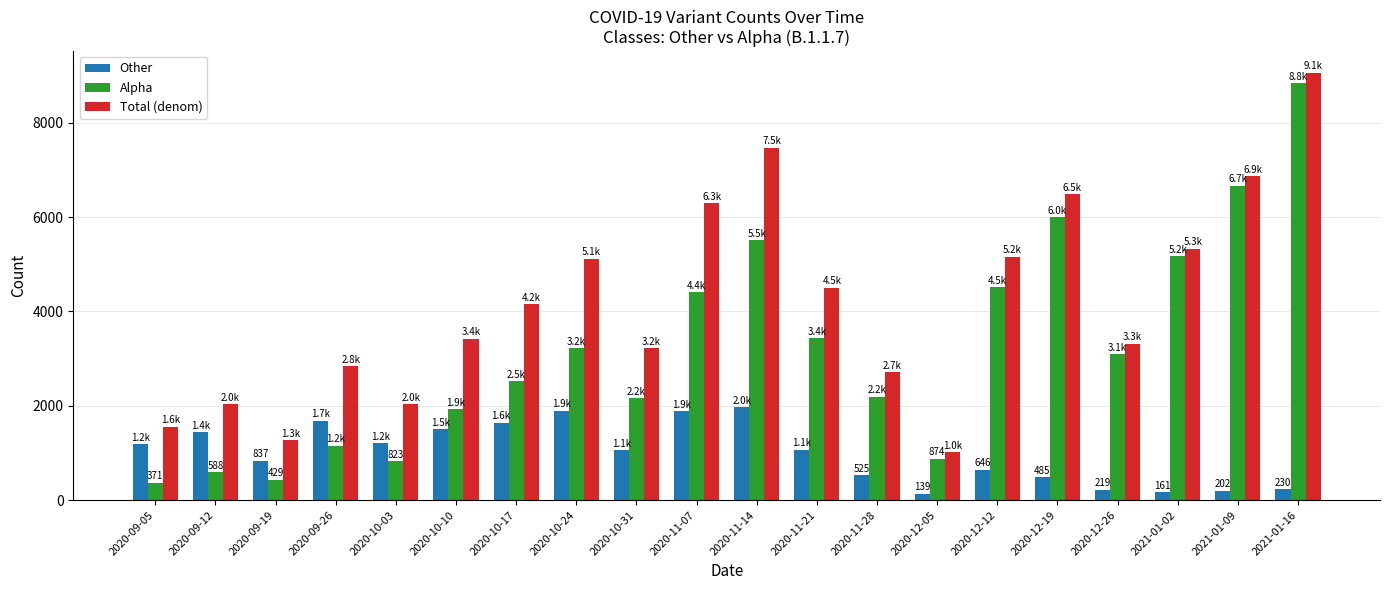

True or false: Other has a value of 3368 at 2020-11-14.

False